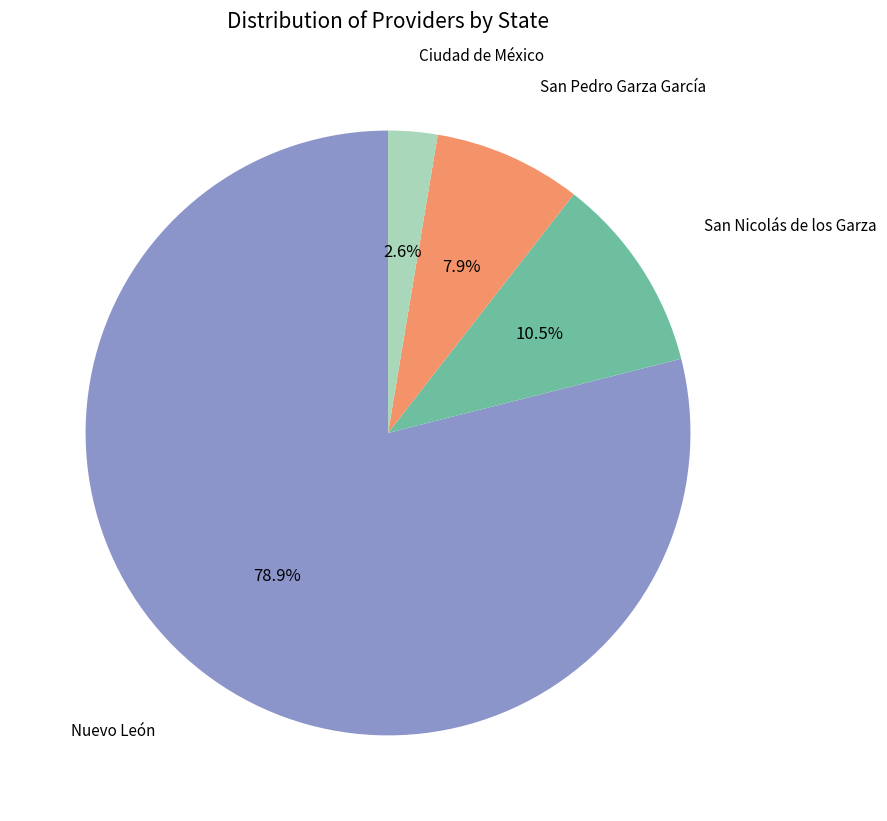

Is there a majority slice in this chart?

Yes